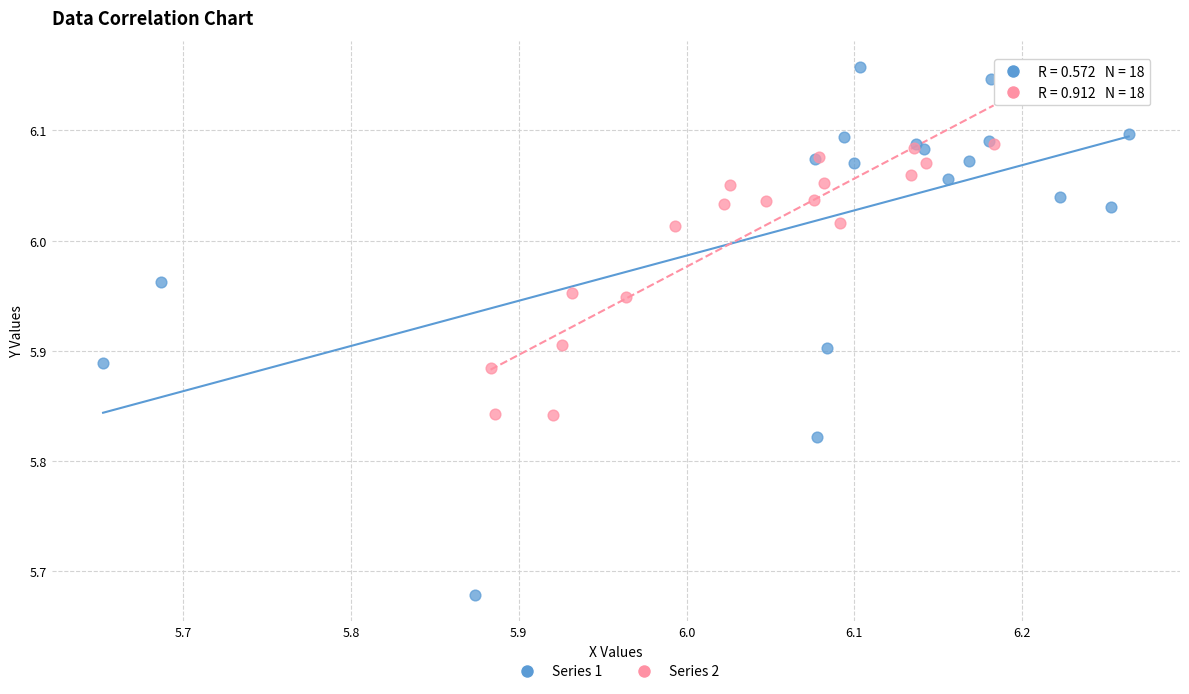

Which series contains the lowest Y value?

Series 1